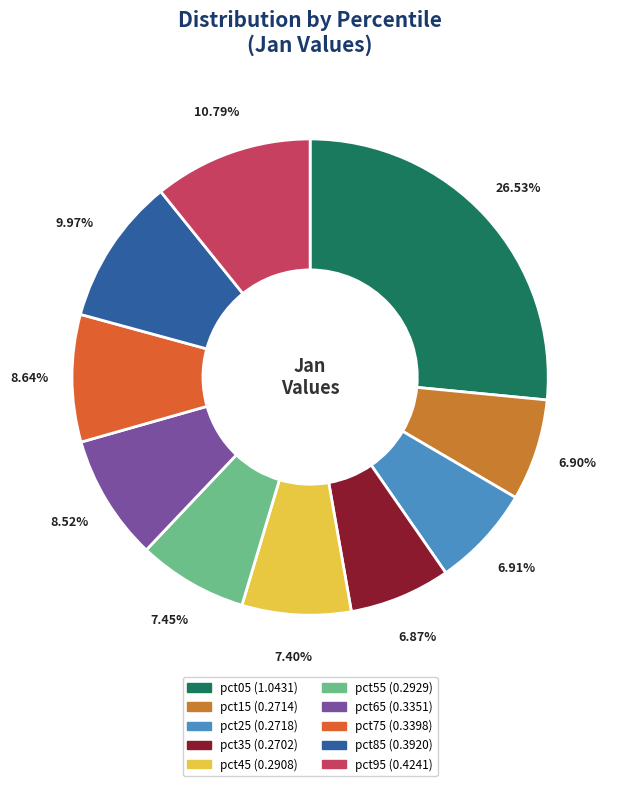

What is the largest slice in the pie chart?

pct05